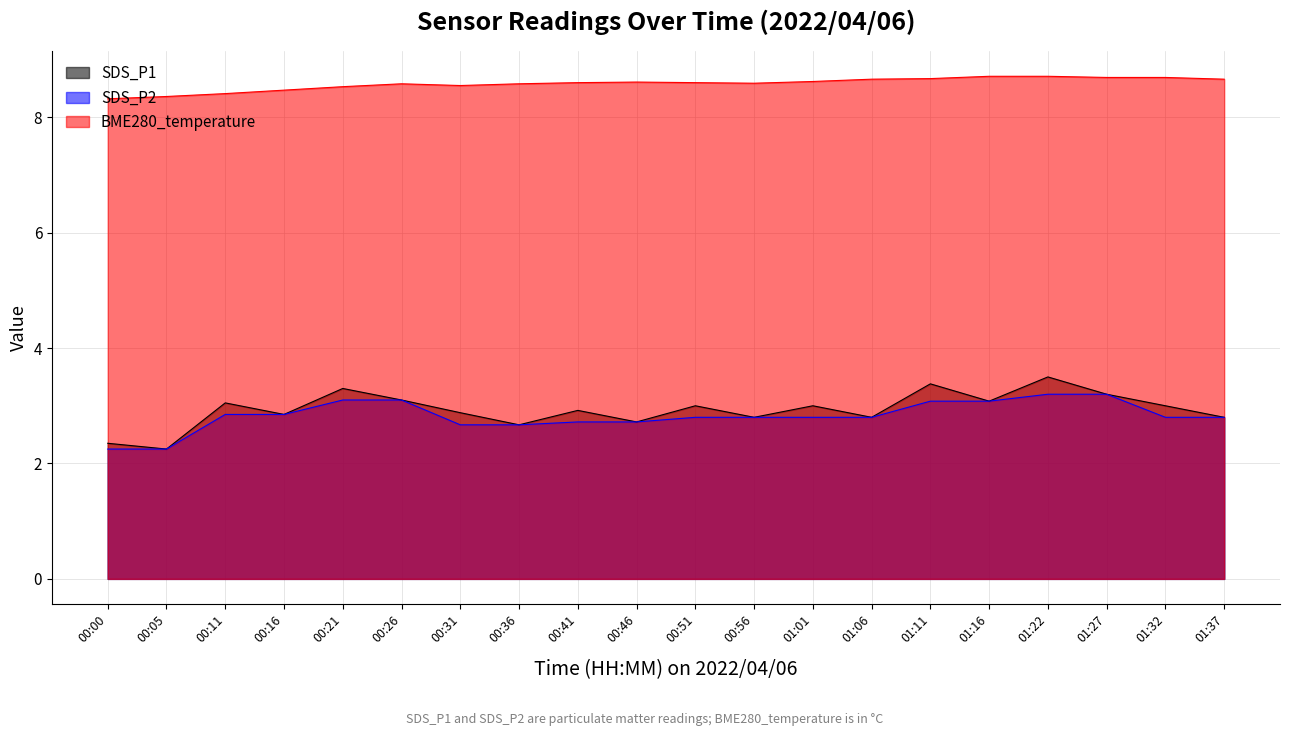

True or false: SDS_P2 has a value of 2.8 at 00:56.

True